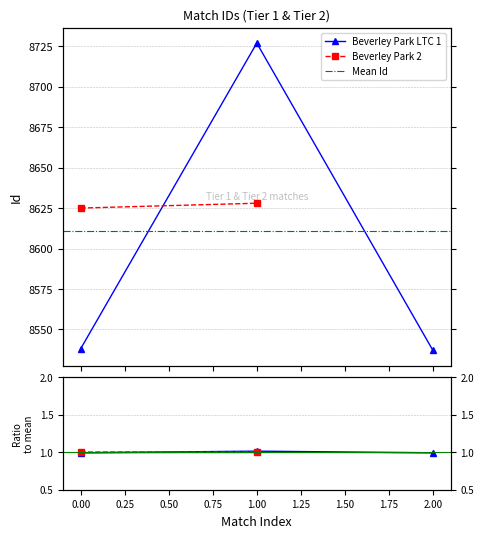

Does the chart have visible grid lines?

Yes